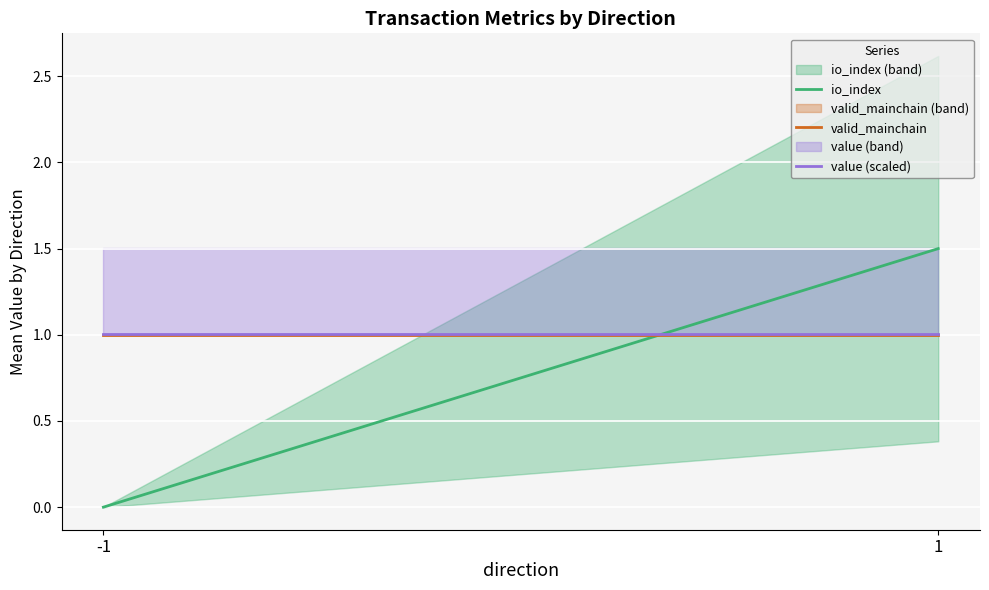

At which label is valid_mainchain closest to 1?

-1